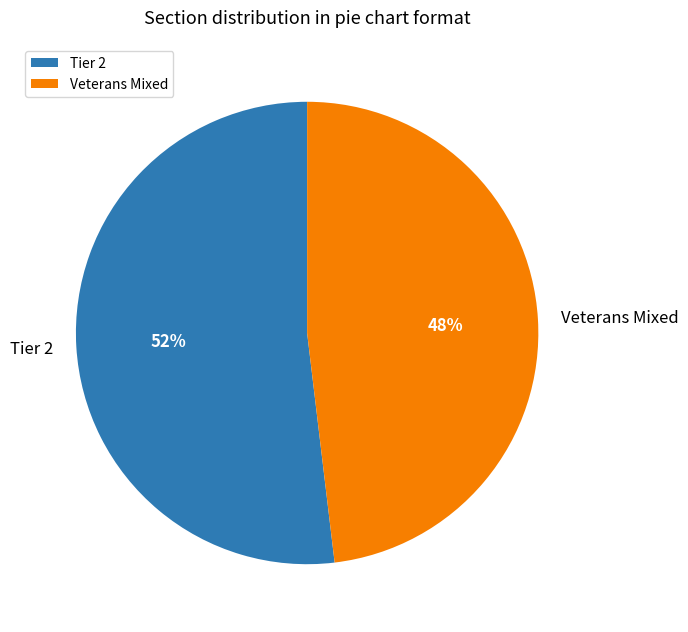

Combined, do Tier 2 and Veterans Mixed account for over 50%?

Yes